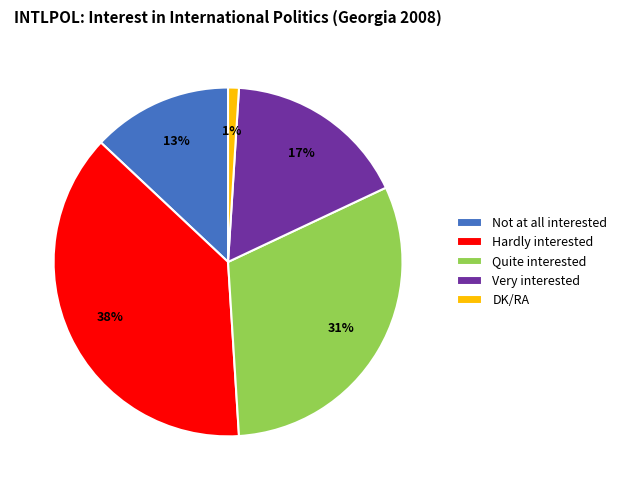

Which category has the biggest portion of the pie?

Hardly interested